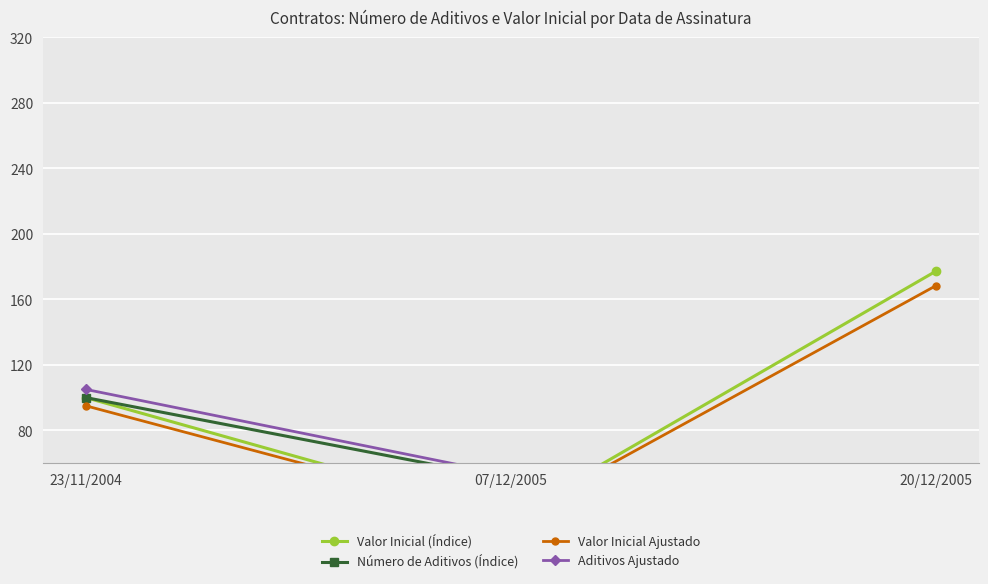

How many lines are shown in the chart?

4